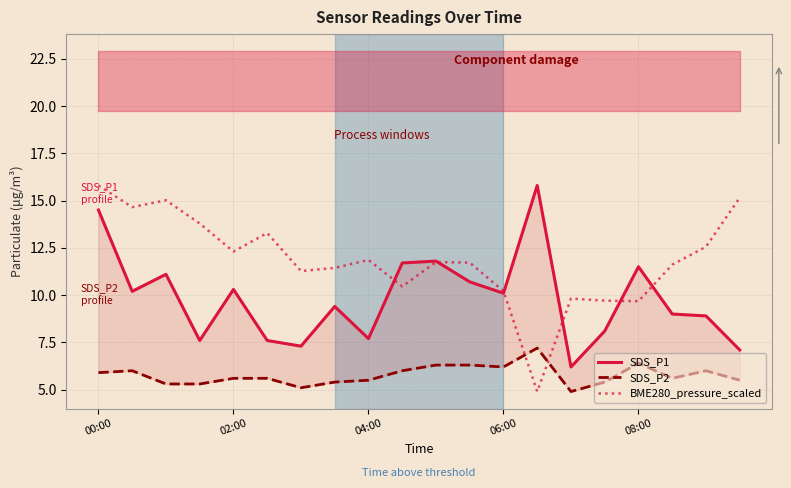

Reading right to left, what are all the values shown in this chart?

SDS_P1: 7.1	8.9	9.0	11.5	8.1	6.2	15.8	10.1	10.7	11.8	11.7	7.7	9.4	7.3	7.6	10.3	7.6	11.1	10.2	14.5
SDS_P2: 5.5	6.0	5.6	6.4	5.4	4.9	7.2	6.2	6.3	6.3	6.0	5.5	5.4	5.1	5.6	5.6	5.3	5.3	6.0	5.9
BME280_pressure_scaled: 15.2	12.6	11.6	9.7	9.7	9.8	4.9	10.2	11.7	11.7	10.5	11.9	11.4	11.3	13.3	12.3	13.8	15.0	14.7	15.8